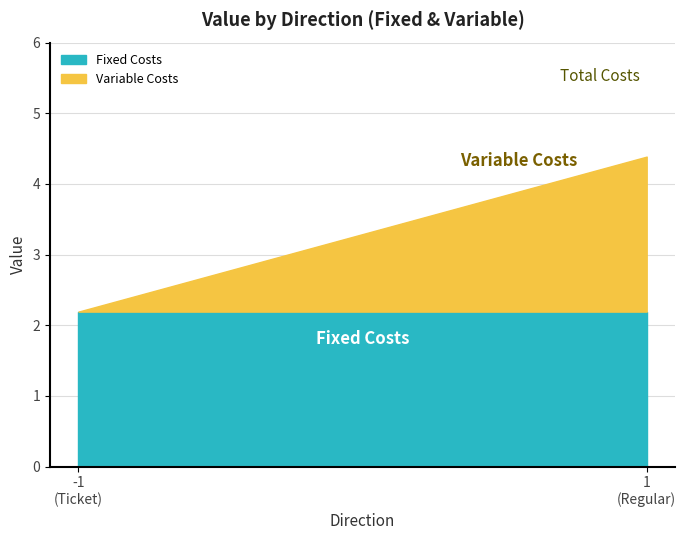

True or false: Variable Costs and Fixed Costs intersect in this chart.

False